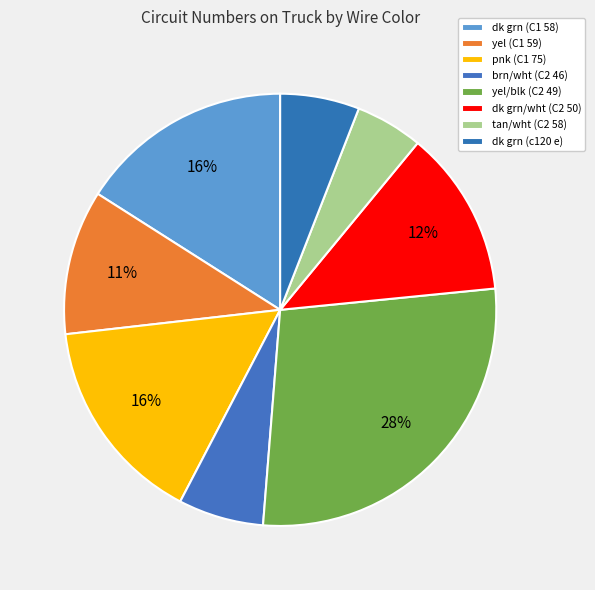

Combined, do tan/wht (C2 58) and dk grn (c120 e) account for over 50%?

No